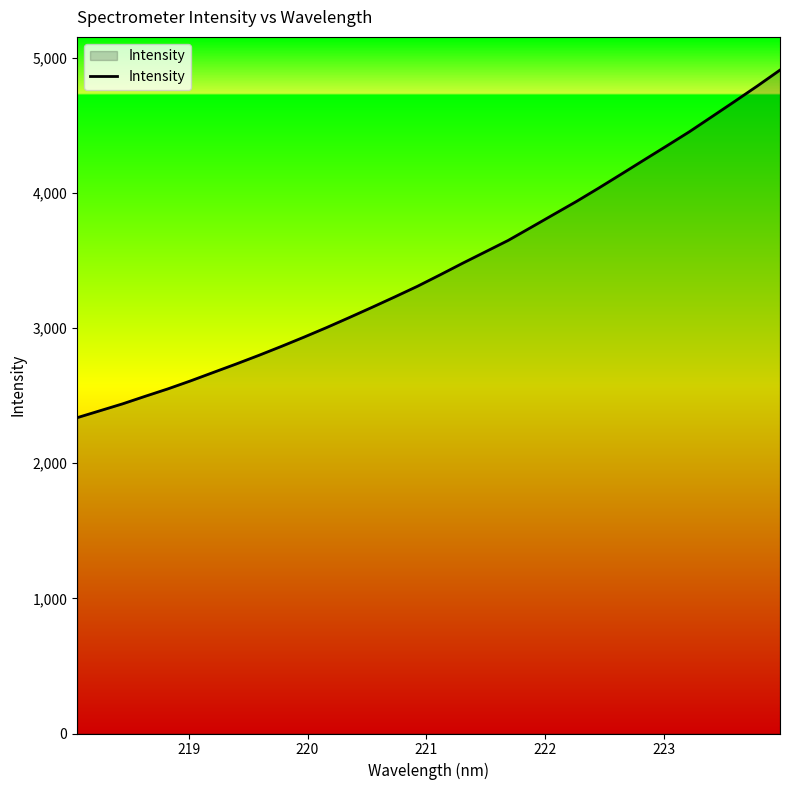

What is the maximum value shown in the chart?

4907.2